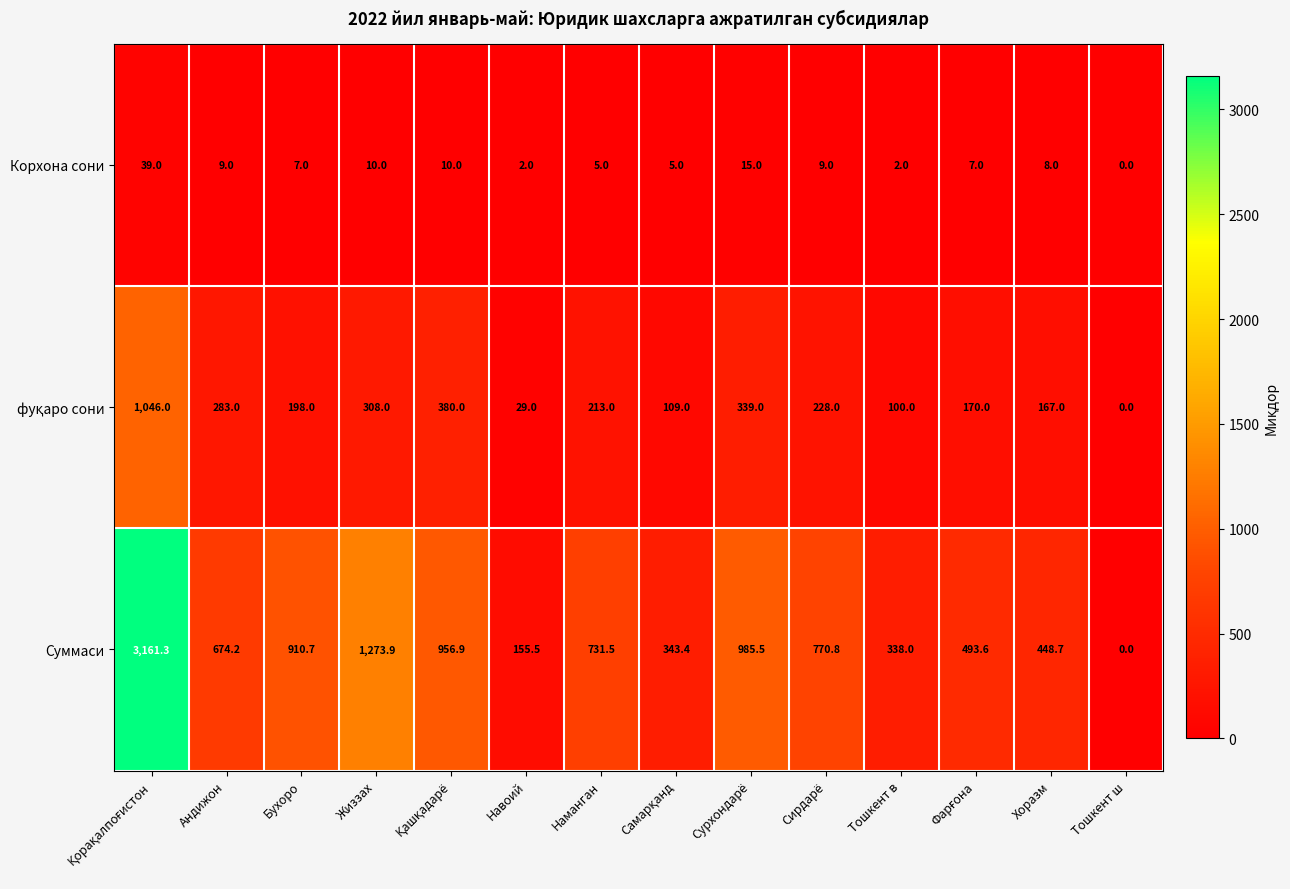

At which label does Суммаси reach its minimum?

Тошкент ш